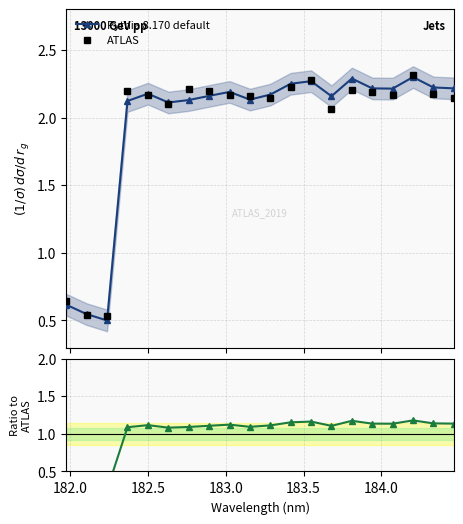

What is the average value of the ATLAS series?

1.9